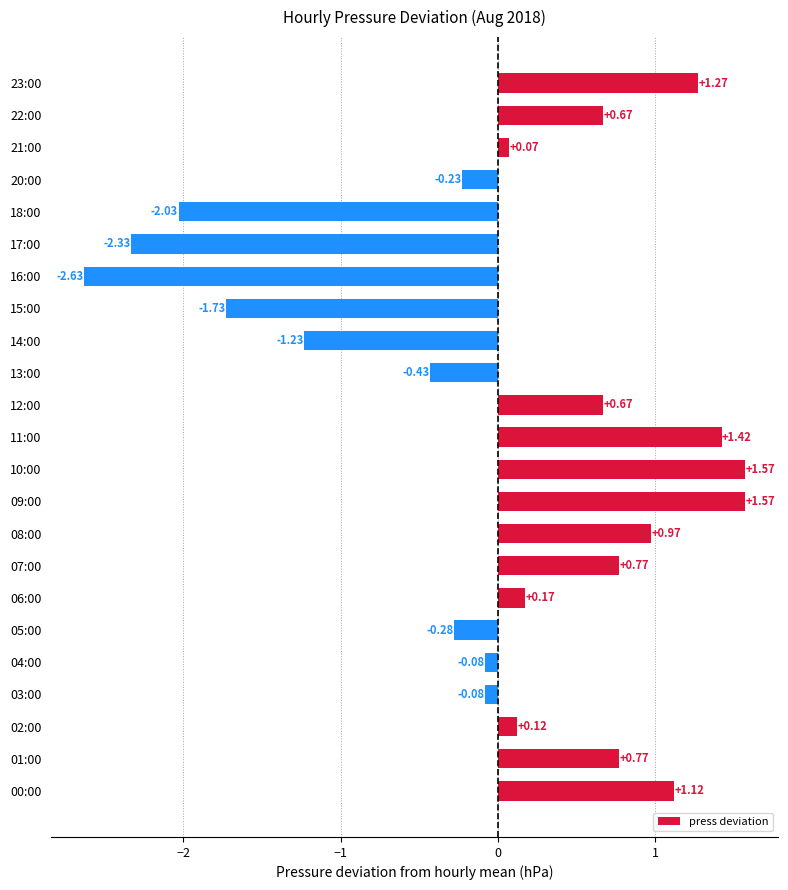

What is the sum of the values at 08:00 and 07:00?

1.7